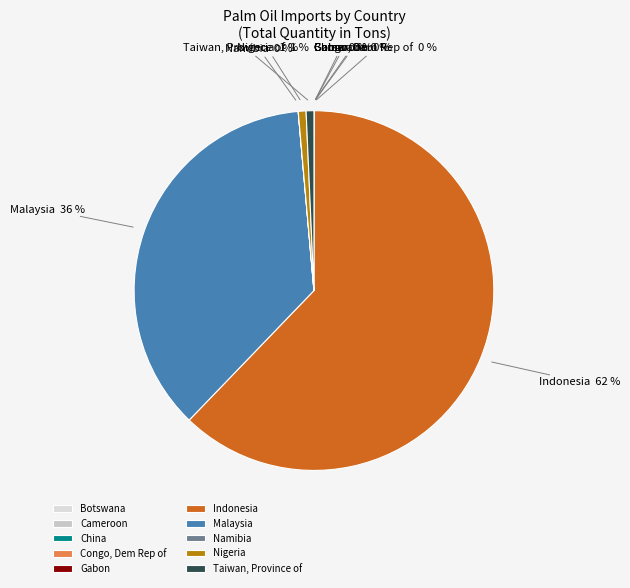

Does Indonesia account for over 50% of the chart?

Yes